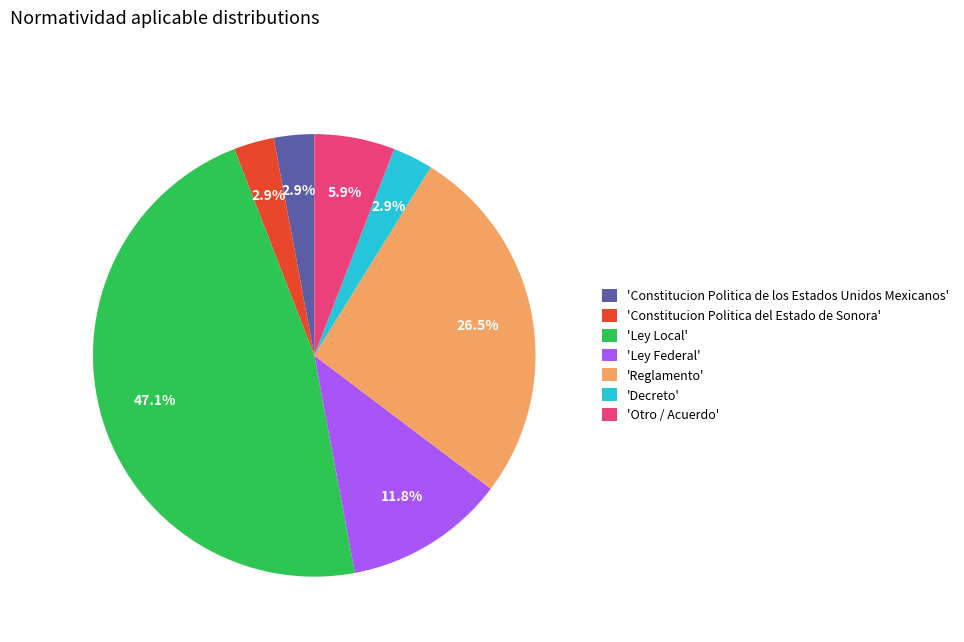

What portion of the pie excludes 'Otro / Acuerdo'?

94.1%